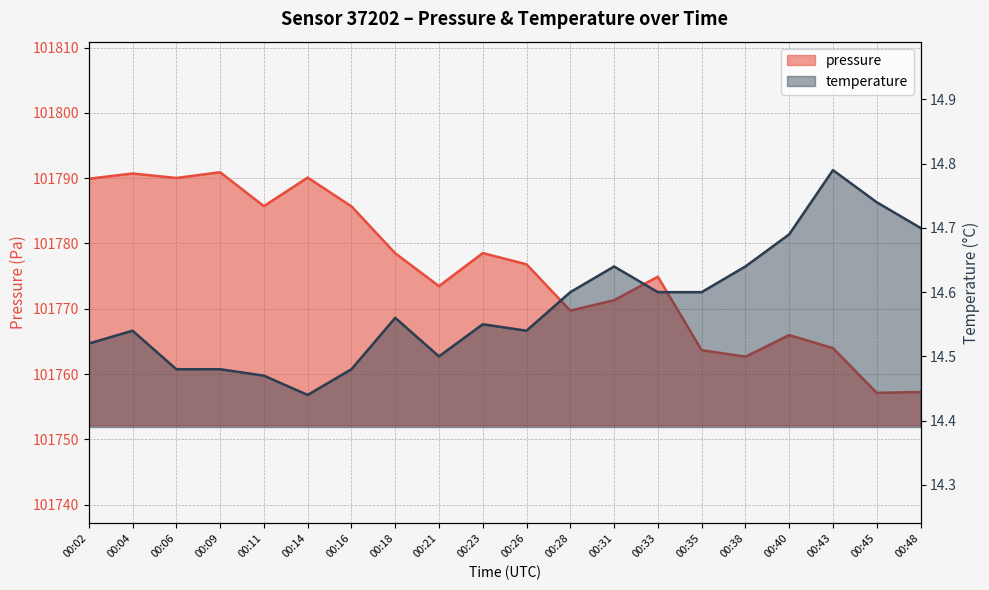

Reading right to left, list all the values displayed in this chart.

pressure: 101757.2	101757.1	101764.0	101766.0	101762.7	101763.7	101774.9	101771.3	101769.7	101776.8	101778.5	101773.5	101778.5	101785.7	101790.1	101785.7	101790.9	101790.0	101790.7	101789.9
temperature: 14.7	14.7	14.8	14.7	14.6	14.6	14.6	14.6	14.6	14.5	14.6	14.5	14.6	14.5	14.4	14.5	14.5	14.5	14.5	14.5